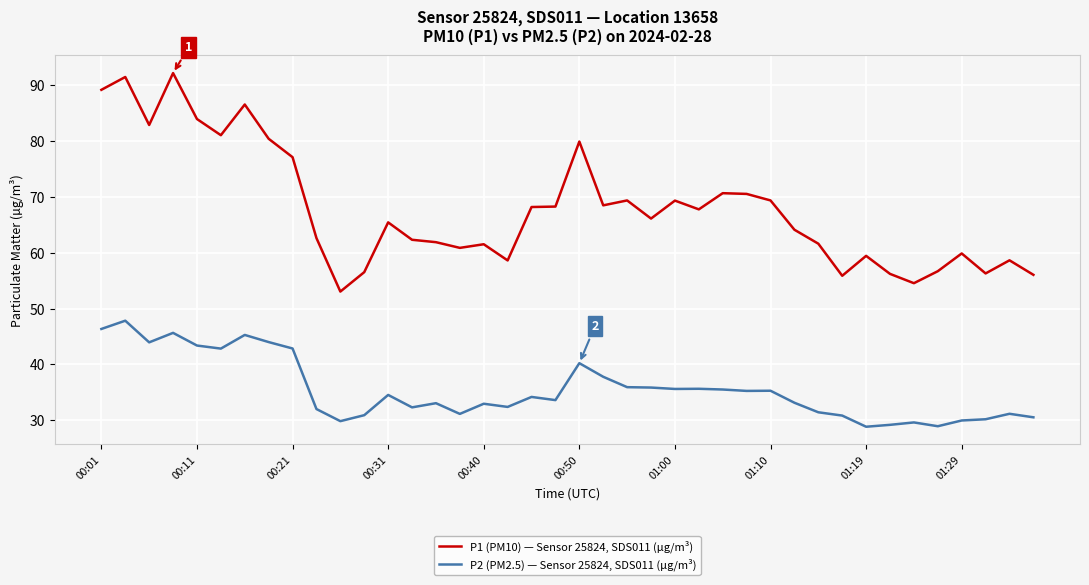

Which series has the largest total across all categories?

P1 (PM10) — Sensor 25824, SDS011 (µg/m³)